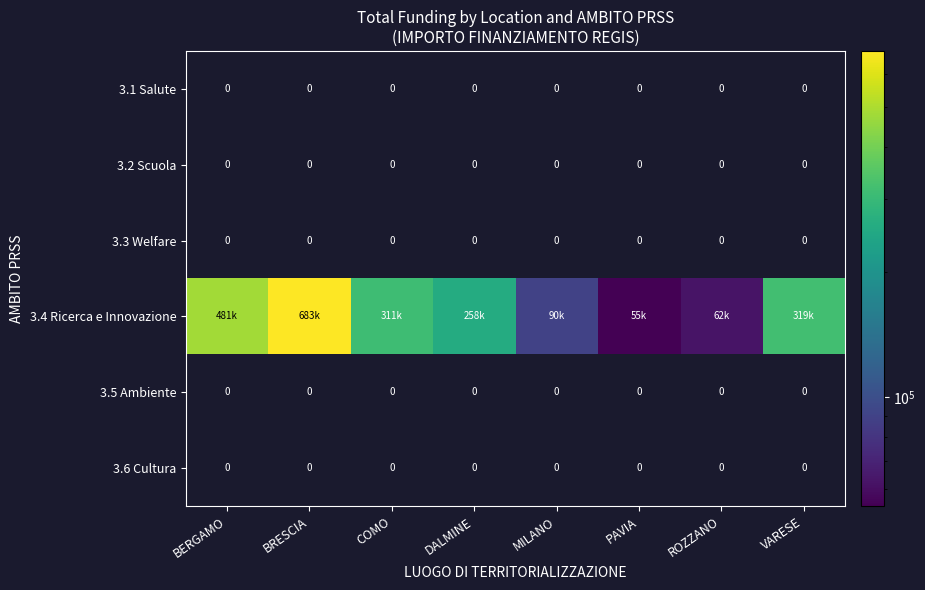

Count the number of data series in this chart.

6